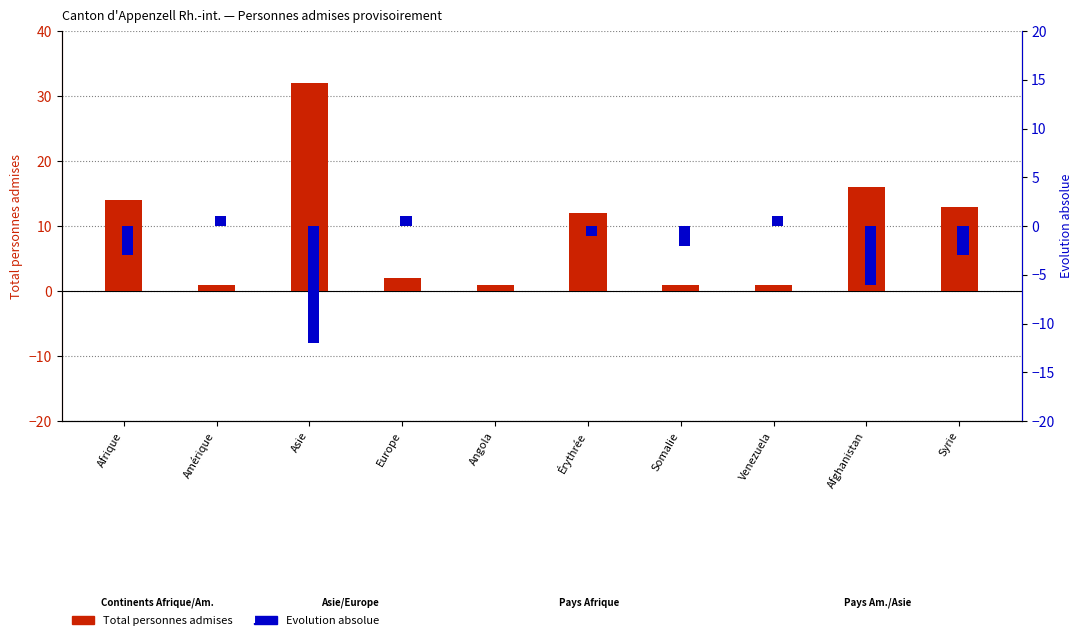

What value does the Evolution absolue series have at Somalie?

-2